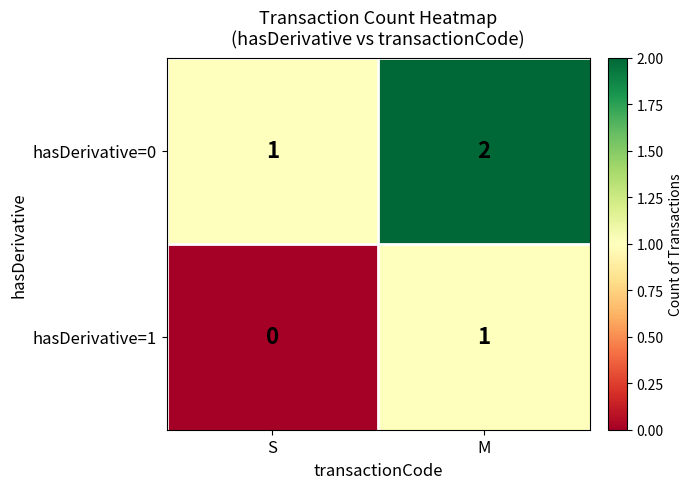

At which category does the chart reach its minimum across all series?

S